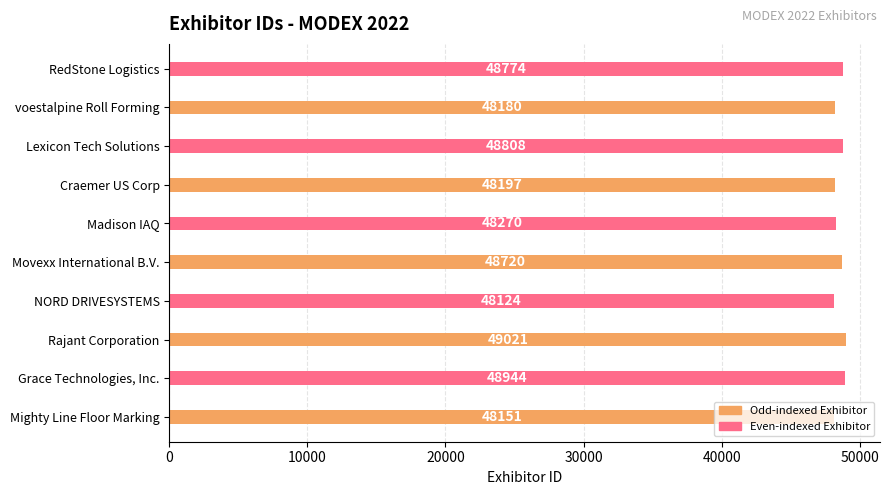

Are the bars horizontal?

Yes